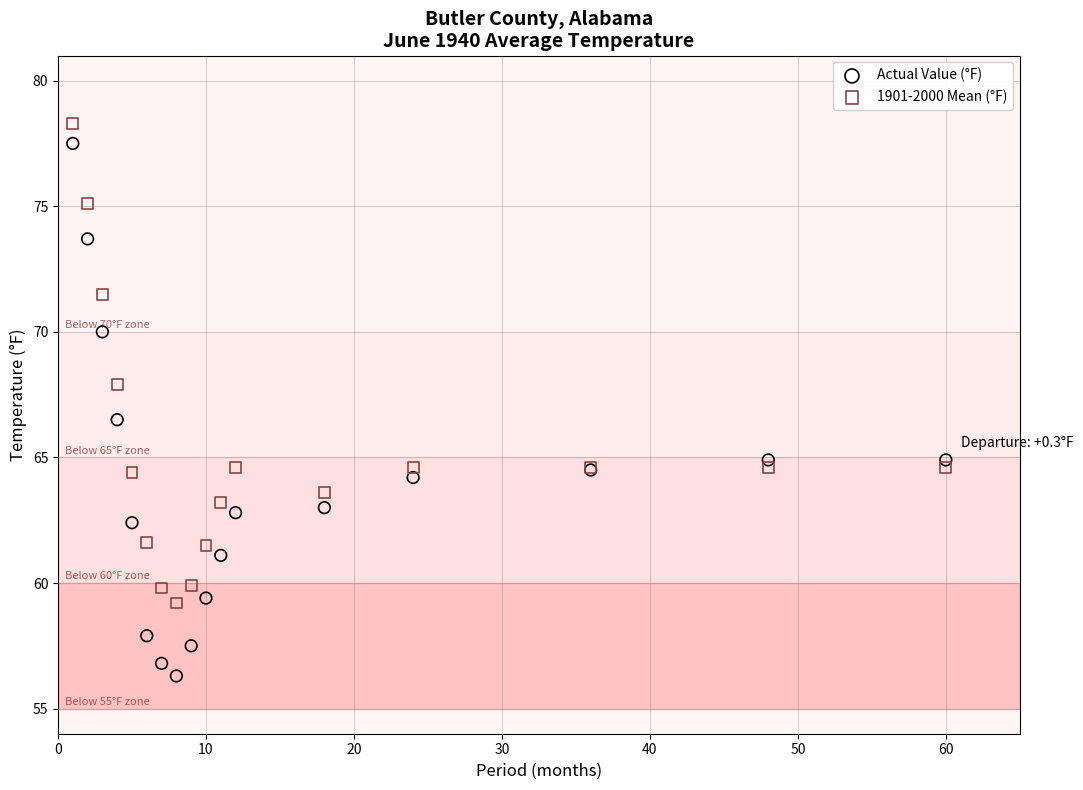

Across all series, what Y value is closest to 67?

66.5